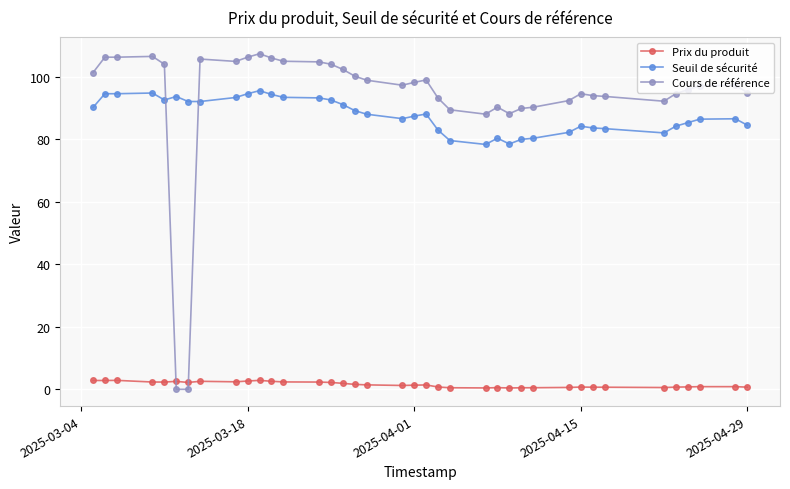

True or false: Prix du produit and Seuil de sécurité intersect in this chart.

False